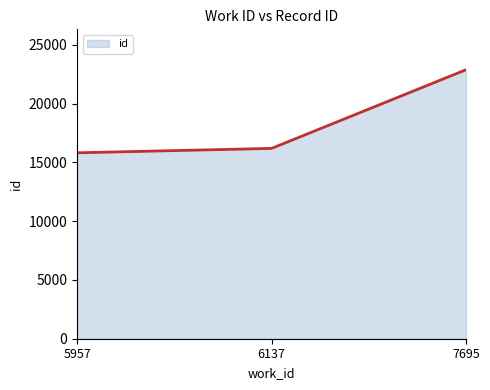

Does the chart have visible grid lines?

No